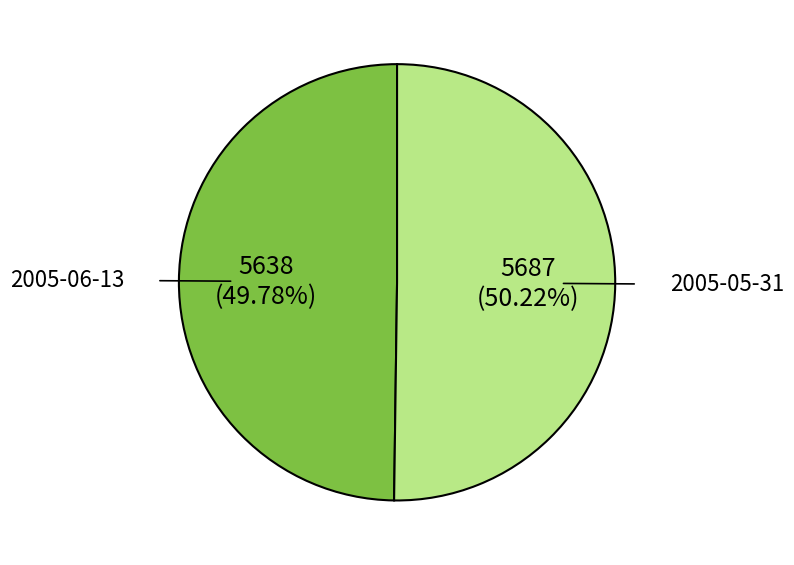

How many segments does this pie chart have?

2